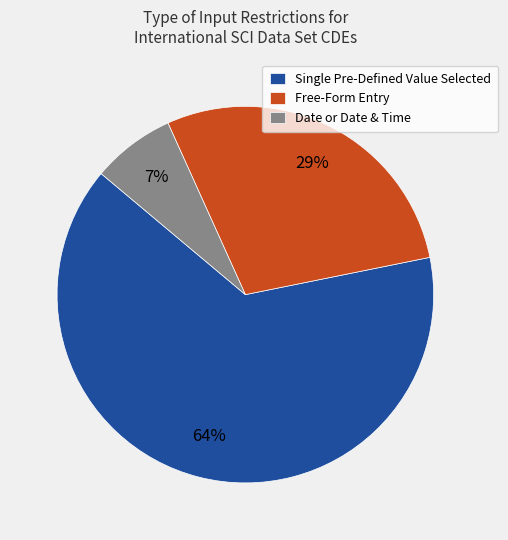

Is the sum of Date or Date & Time and Free-Form Entry greater than half?

No